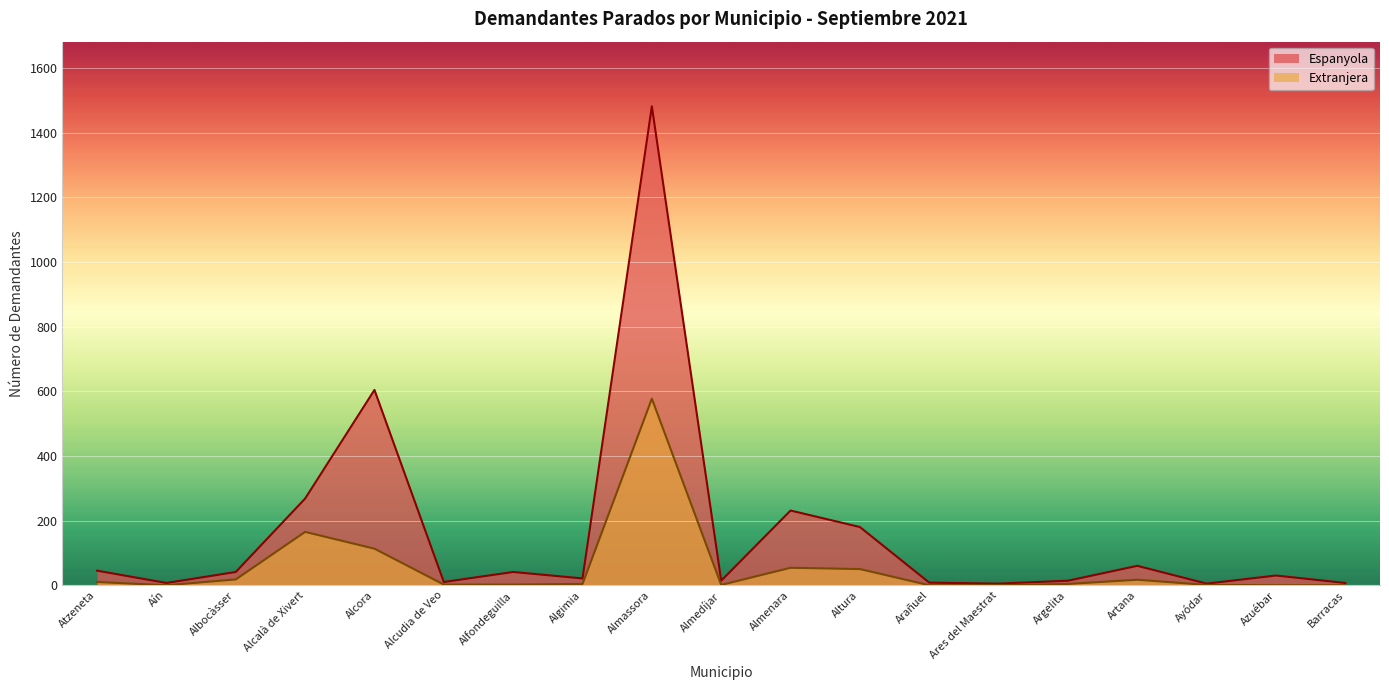

At which category does Extranjera reach its first local peak?

Alcalà de Xivert